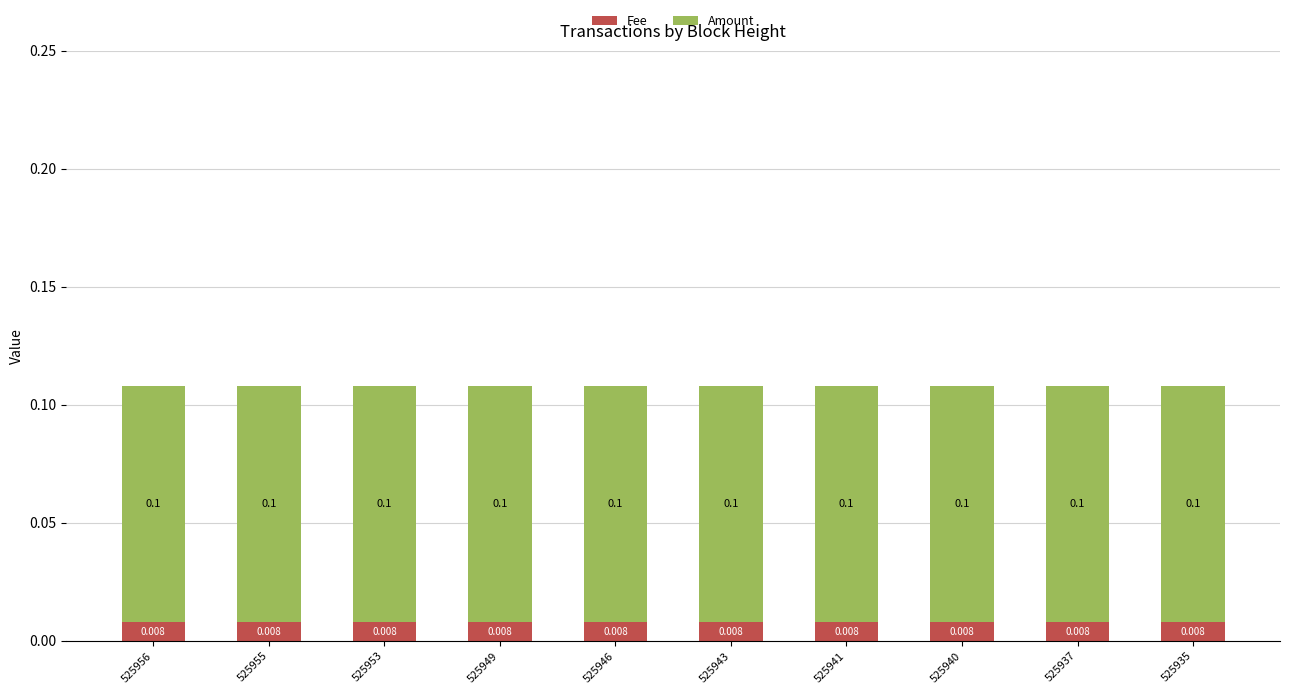

Which series has the largest total across all categories?

Amount